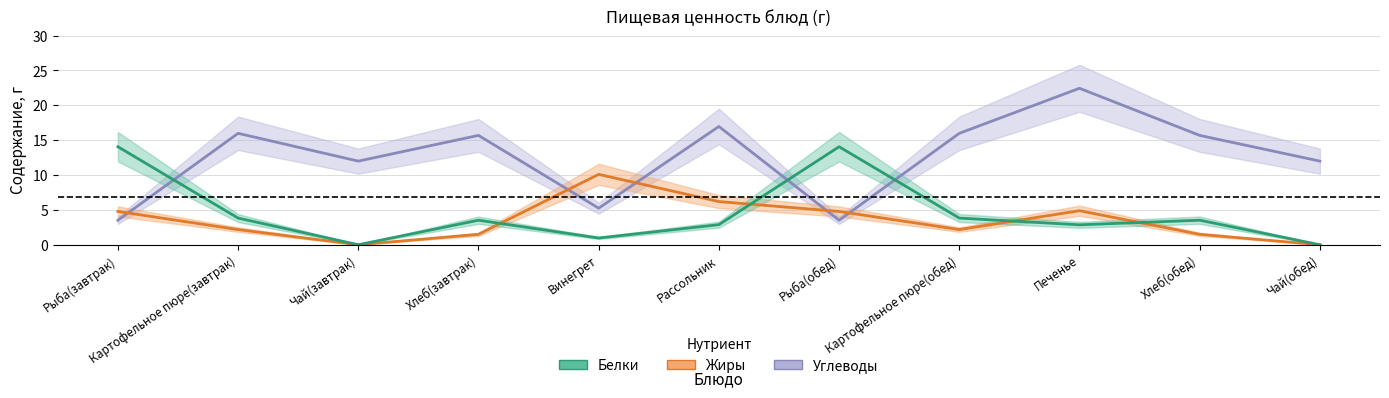

Where is the first local minimum for Жиры?

Чай(завтрак)